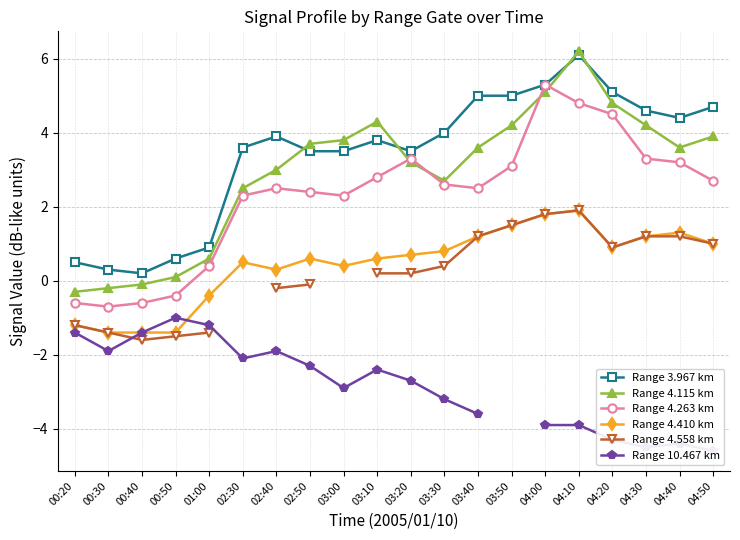

What is the difference between the highest and lowest values at 00:40?

1.8